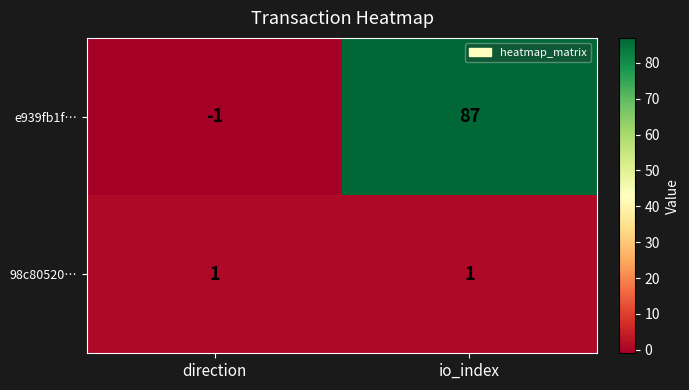

Reading right to left, list all the values displayed in this chart.

e939fb1f…: 87	-1
98c80520…: 1	1